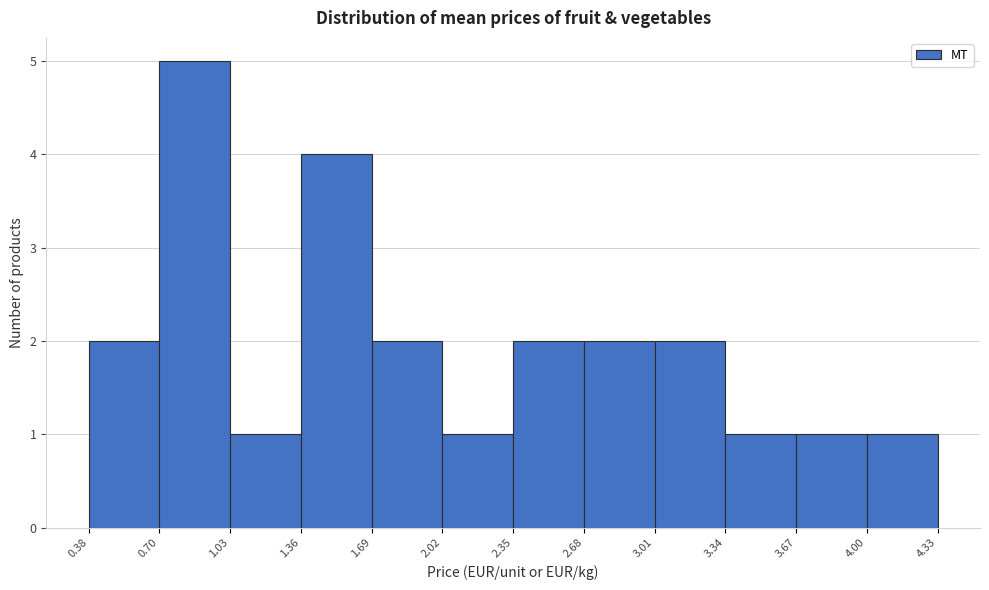

How tall is the bar that spans 2.68 to 3.01 on the x-axis? The values are not printed on the chart, so give them approximately, as read against the axis.

2